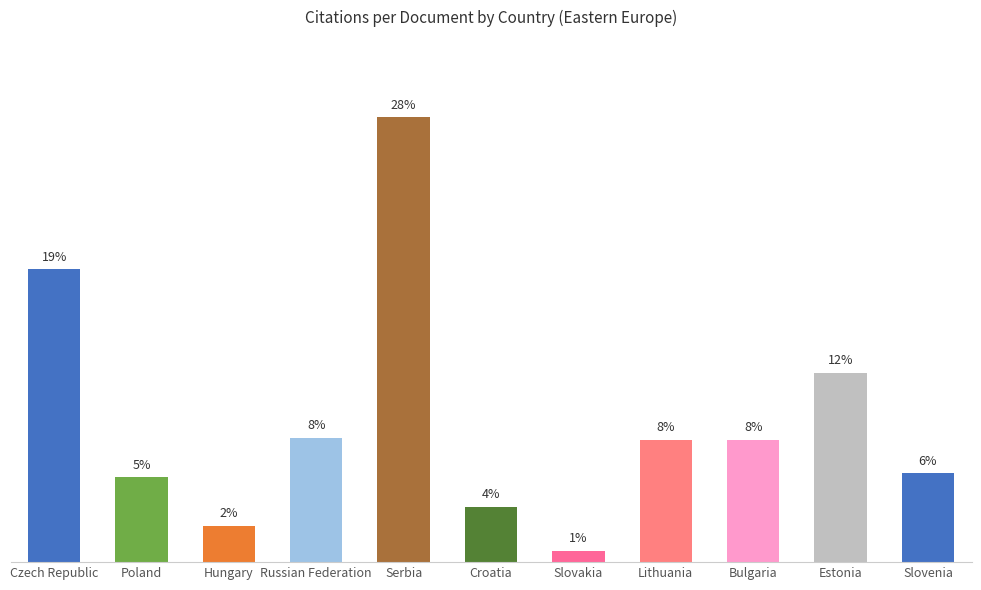

At which label is the value closest to 20?

Estonia